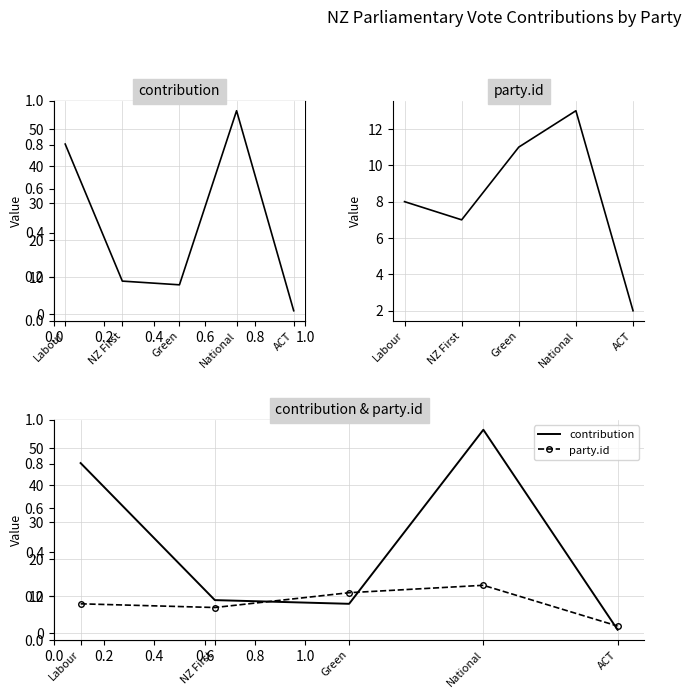

Which series has the largest total across all categories?

contribution